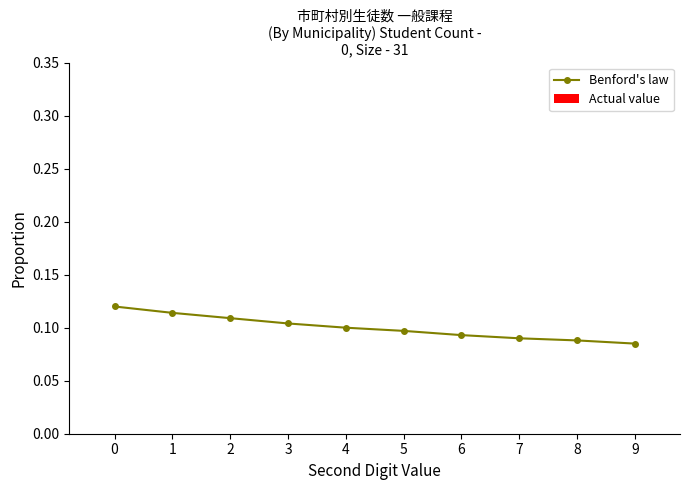

Count the values in the range 0 to 1.

10